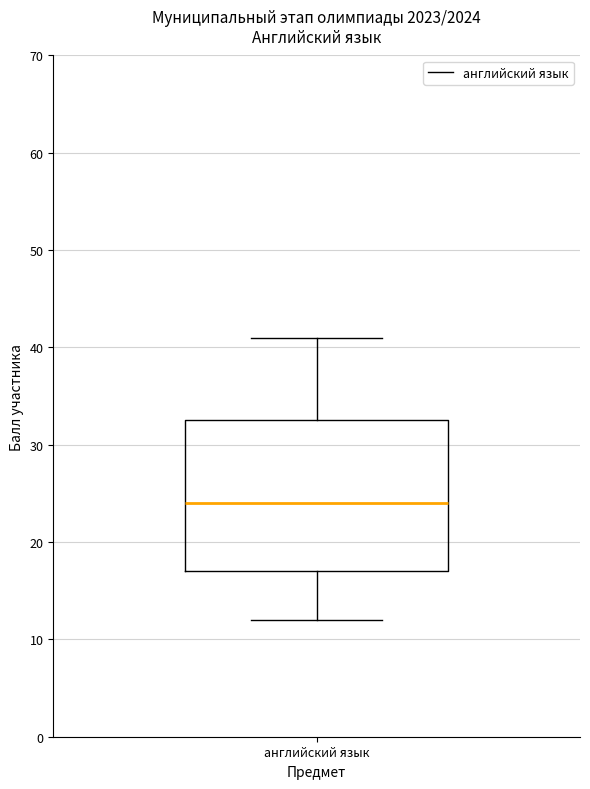

Transcribe this box plot: give where the median line is, the range the box spans, and where the two whiskers end, as read against the y-axis. The values are not printed on the chart, so give them approximately, as read against the axis.

median 24, box 17 to 33, whiskers 12 to 41